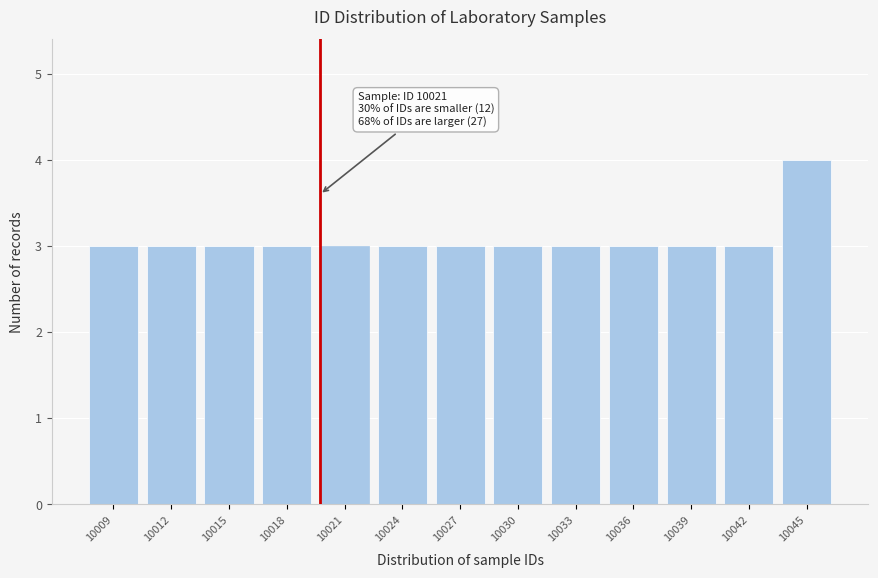

Reading left to right, what are all the values shown in this chart?

3	3	3	3	3	3	3	3	3	3	3	3	4